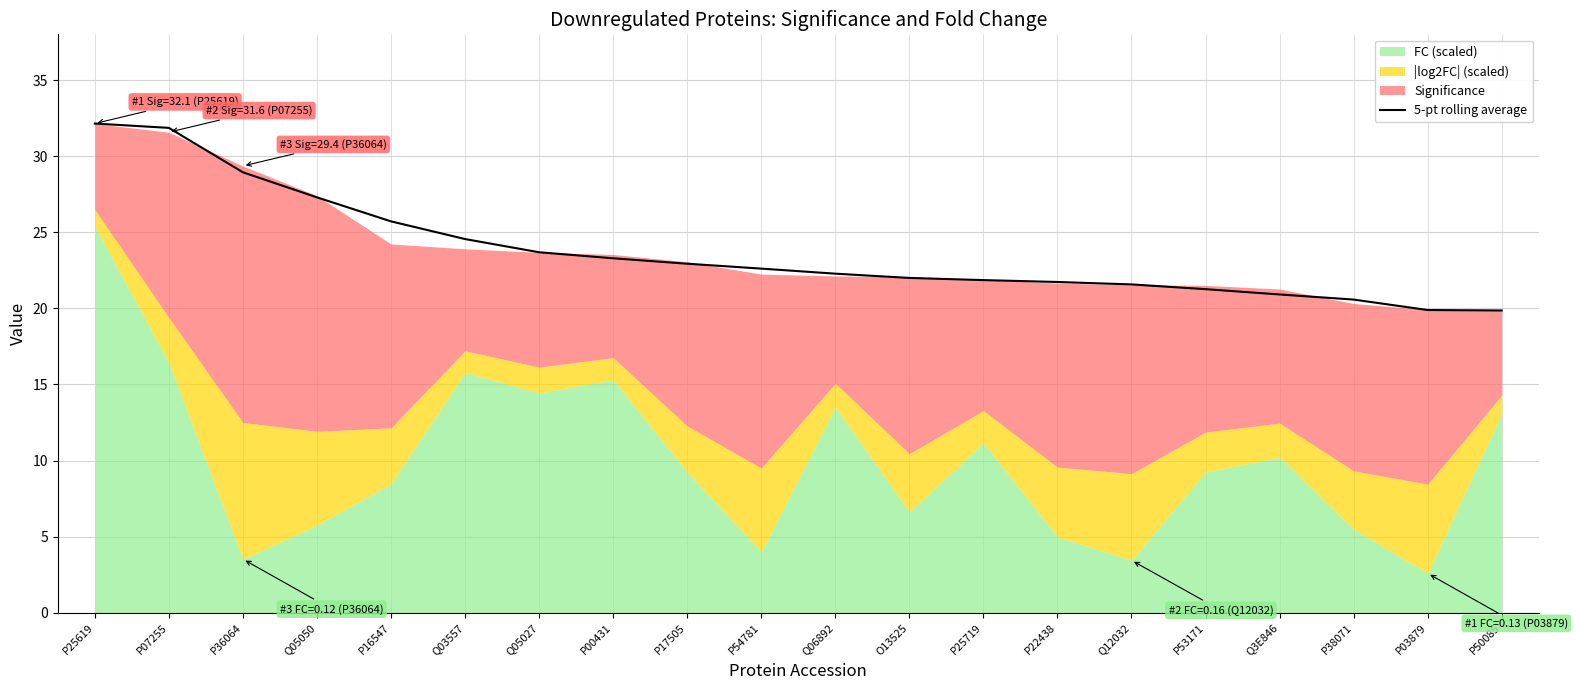

The chart shows a value of 52.0 at P36064. True or false?

False